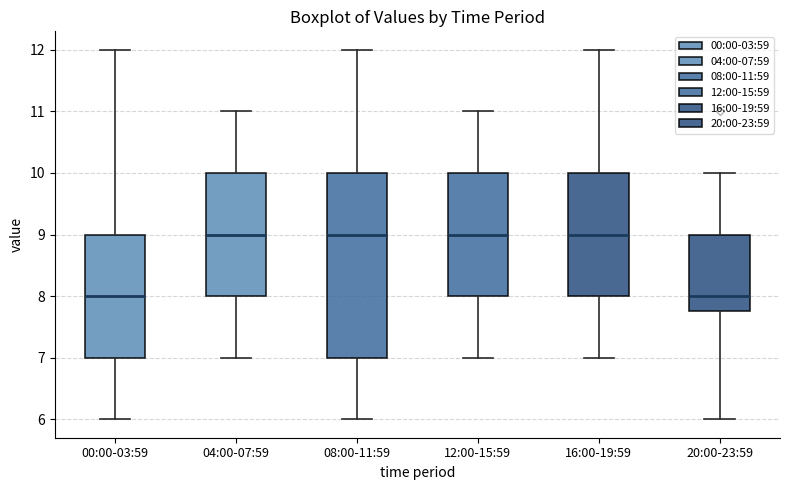

Reading left to right, transcribe this box plot: for each box, give where its median line is, the range the box spans, and where its two whiskers end, as read against the y-axis. The values are not printed on the chart, so give them approximately, as read against the axis.

00:00-03:59: median 8.0, box 7.0 to 9.0, whiskers 6.0 to 12.0
04:00-07:59: median 9.0, box 8.0 to 10.0, whiskers 7.0 to 11.0
08:00-11:59: median 9.0, box 7.0 to 10.0, whiskers 6.0 to 12.0
12:00-15:59: median 9.0, box 8.0 to 10.0, whiskers 7.0 to 11.0
16:00-19:59: median 9.0, box 8.0 to 10.0, whiskers 7.0 to 12.0
20:00-23:59: median 8.0, box 7.8 to 9.0, whiskers 6.0 to 10.0